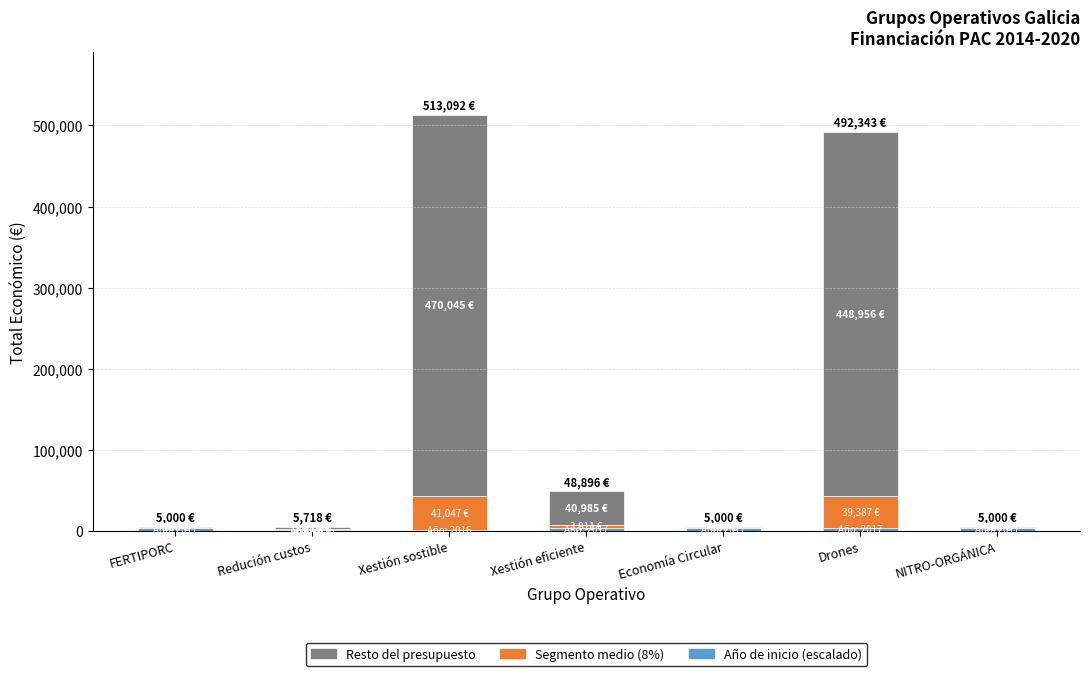

Rank the categories by Resto del presupuesto value from lowest to highest.

FERTIPORC, Economía Circular, NITRO-ORGÁNICA, Redución custos, Xestión eficiente, Drones, Xestión sostible